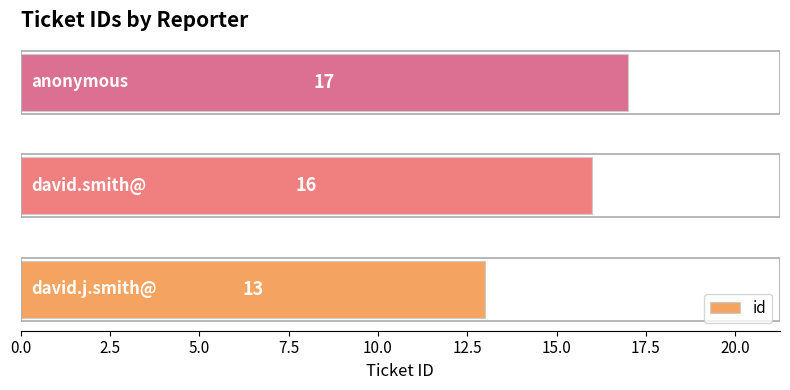

How many values are between 13 and 17?

3